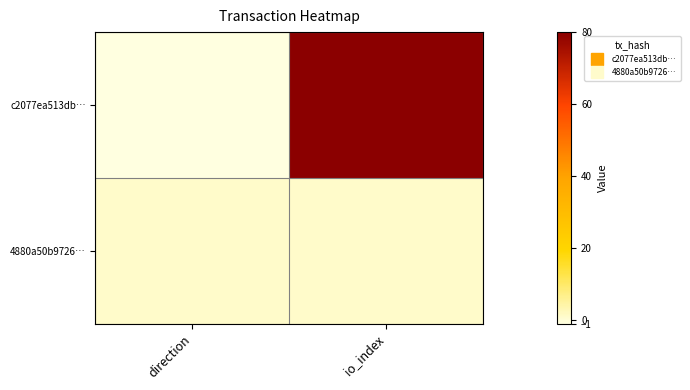

Reading left to right, list all the values displayed in this chart.

c2077ea513db…: direction=-1	io_index=80
4880a50b9726…: direction=1	io_index=1